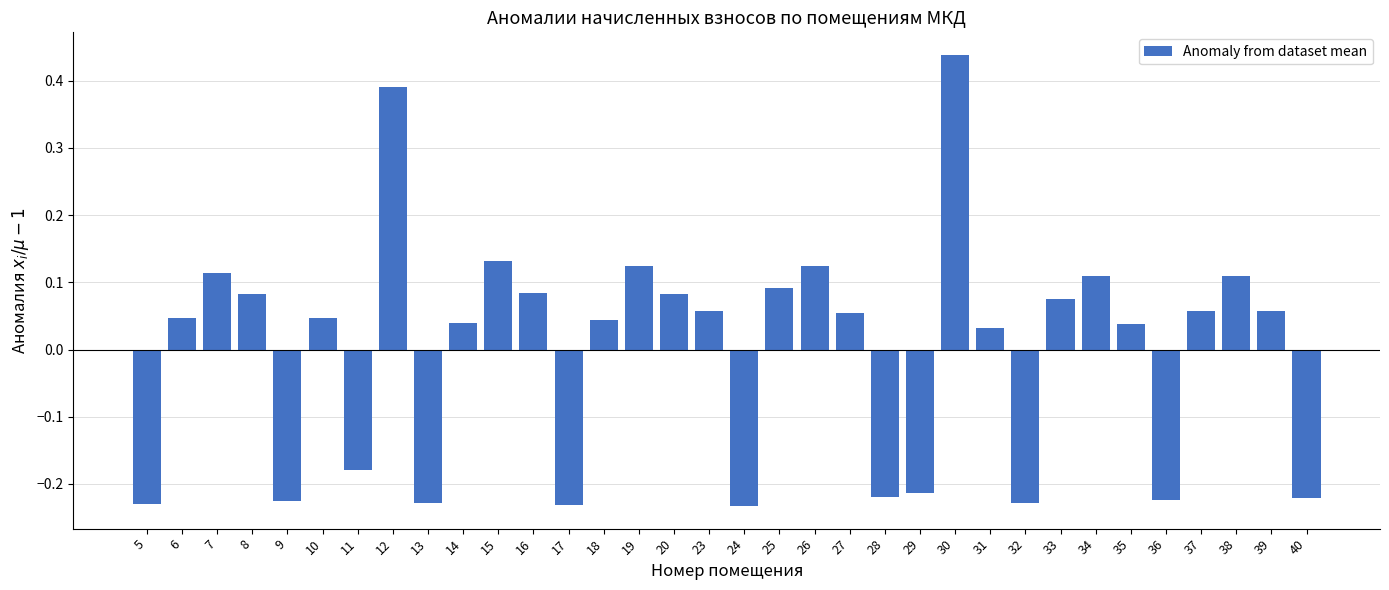

The value at 32 is -0.3. True or false?

False